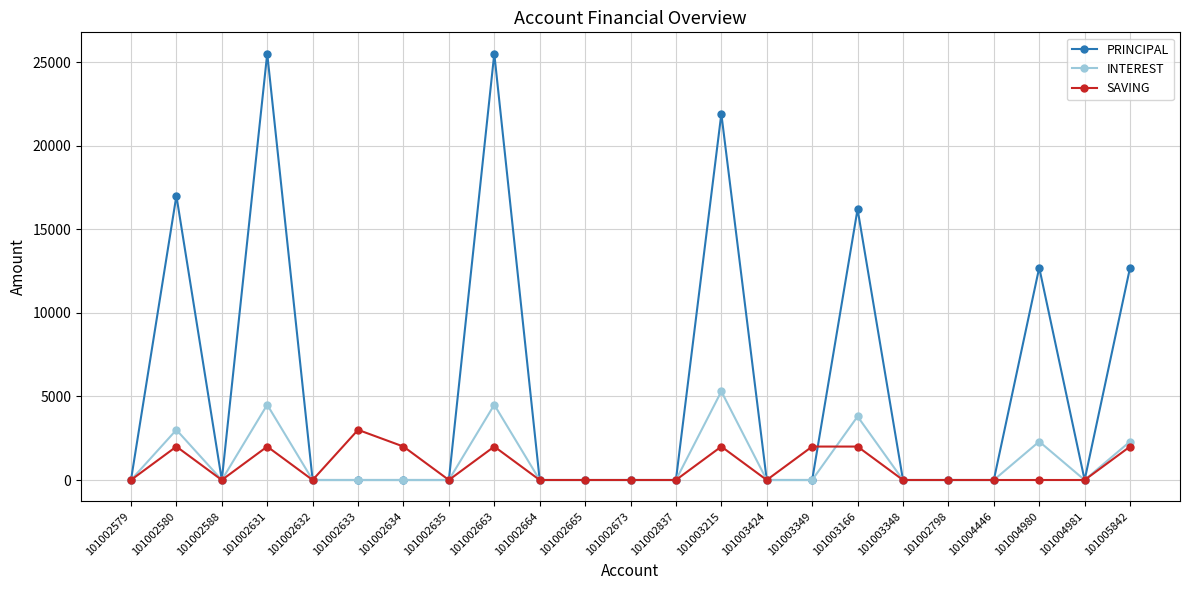

What is the value of the SAVING point at the 2nd from the left?

2000